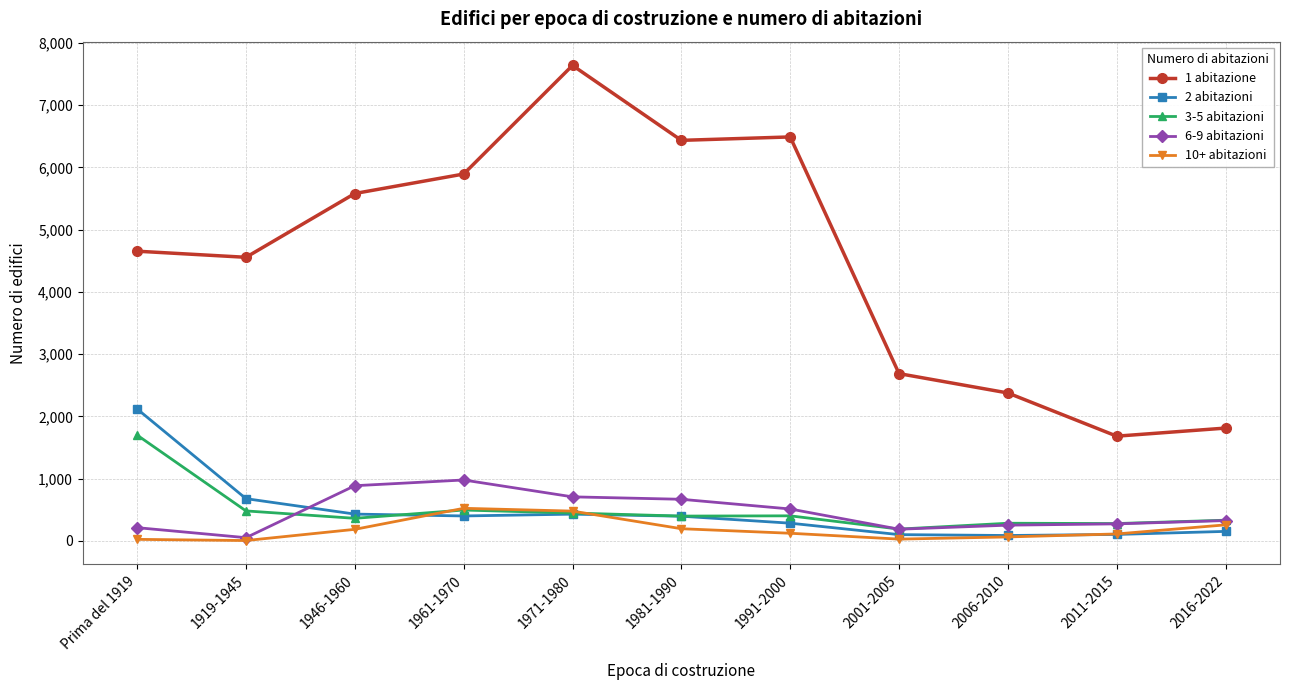

What is the value of the 6-9 abitazioni point at the 6th from the left?

669